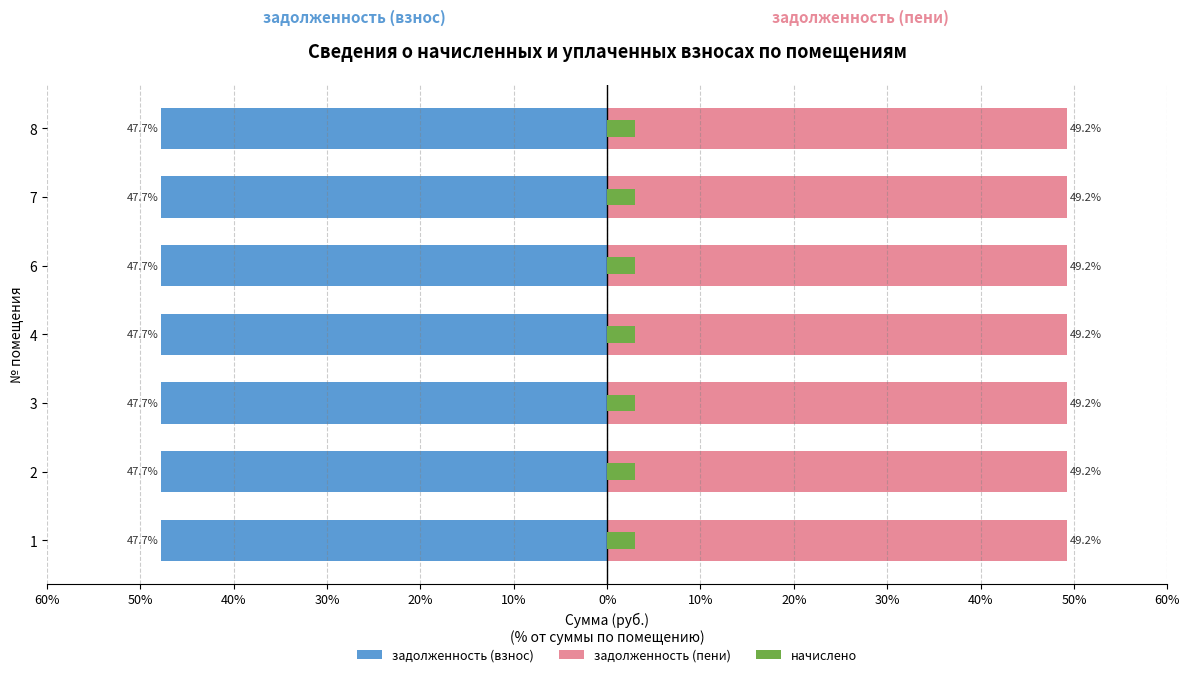

What position from the right is 40%?

5